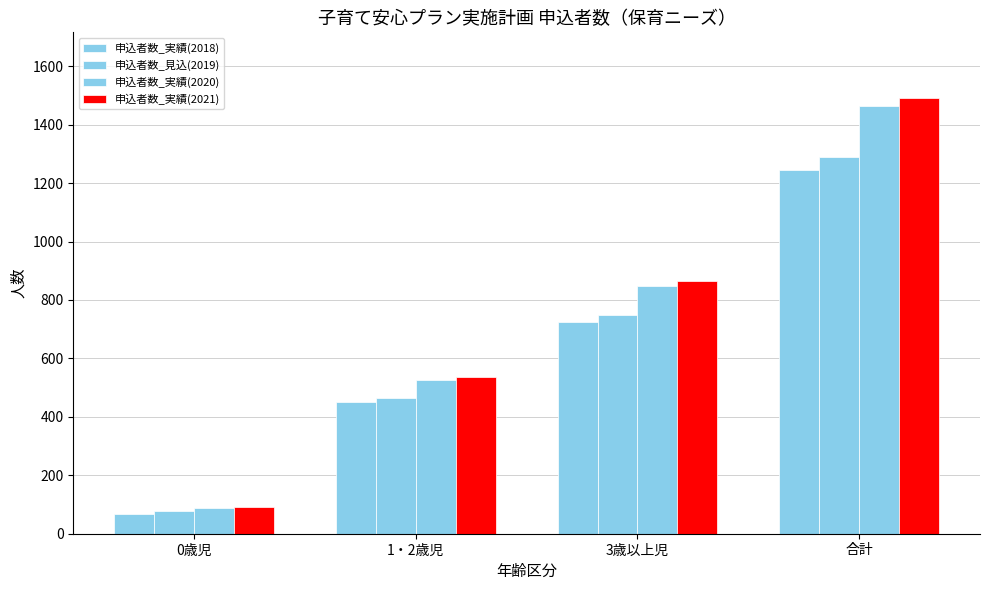

Does the chart contain any negative values?

No